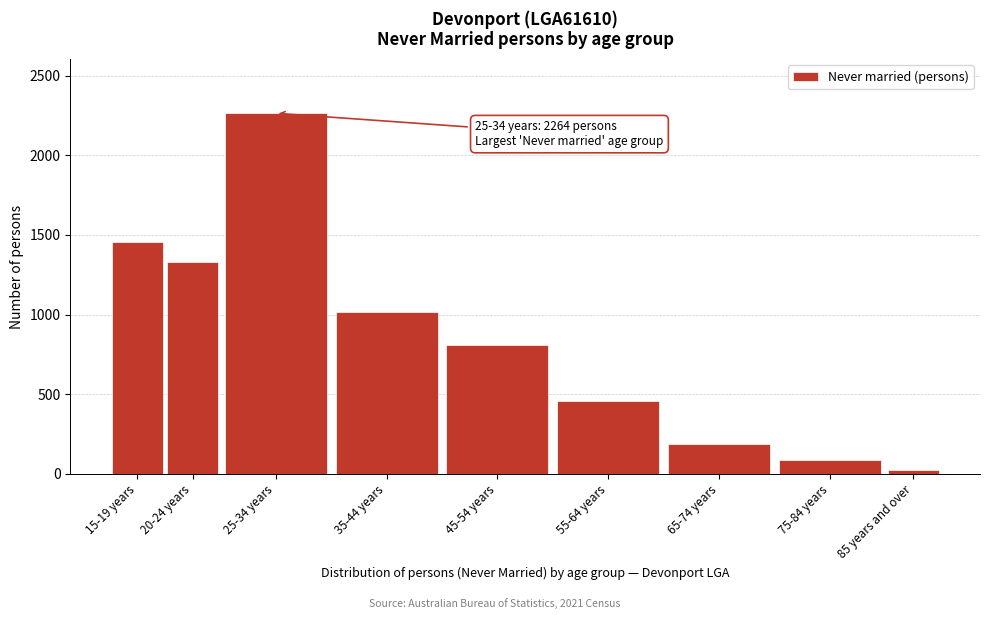

Reading left to right, list all the values displayed in this chart.

15-19 years=1453	20-24 years=1329	25-34 years=2264	35-44 years=1019	45-54 years=810	55-64 years=457	65-74 years=185	75-84 years=86	85 years and over=22